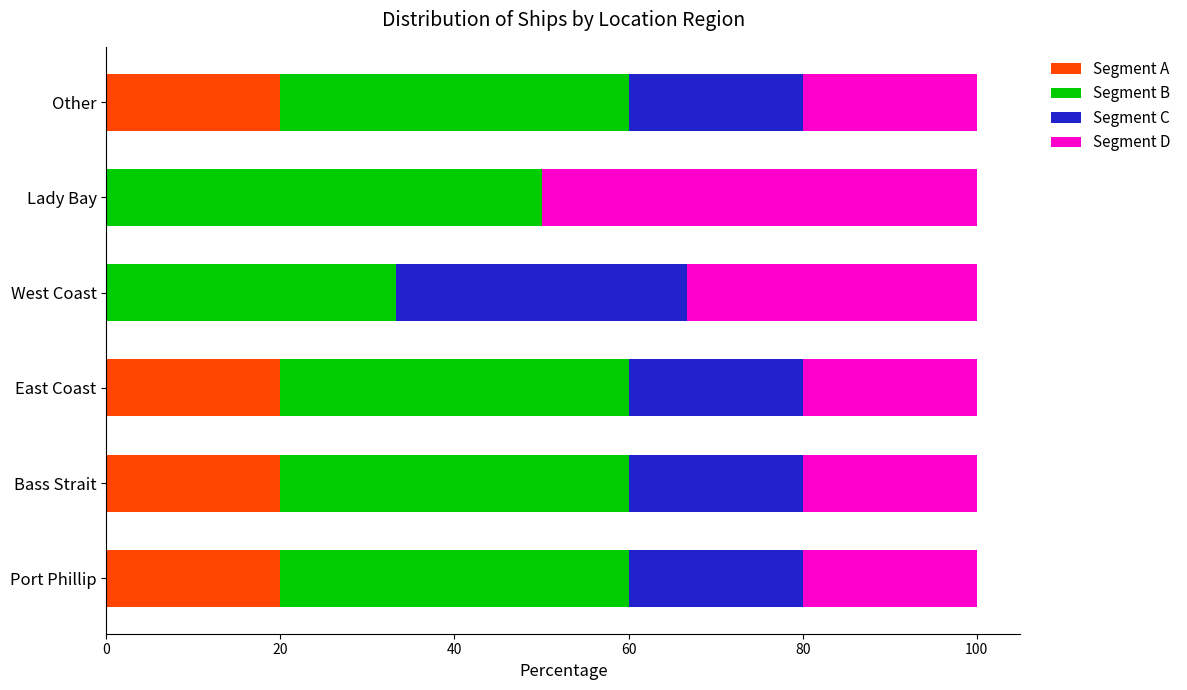

The Segment A series shows -8.5 at Lady Bay. True or false?

False